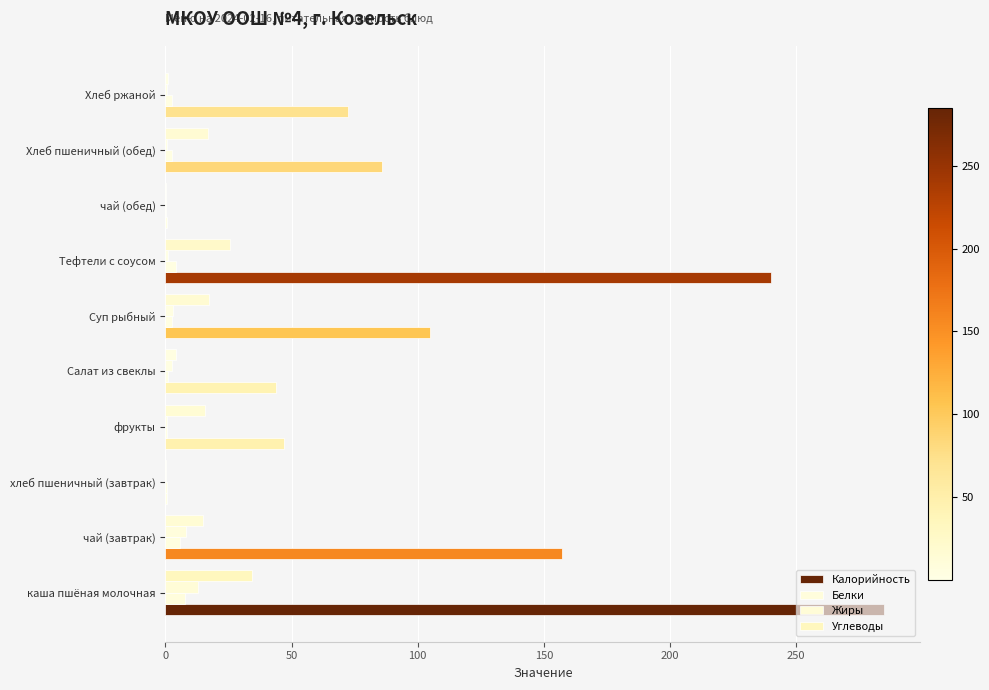

What is the greatest value displayed?

285.0